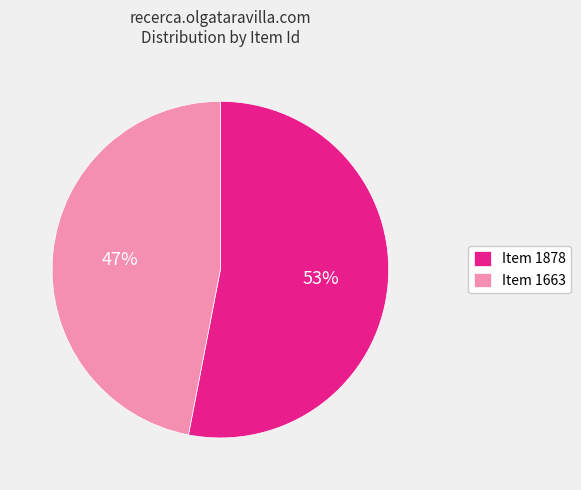

Do Item 1878 and Item 1663 together represent more than half of the pie?

Yes